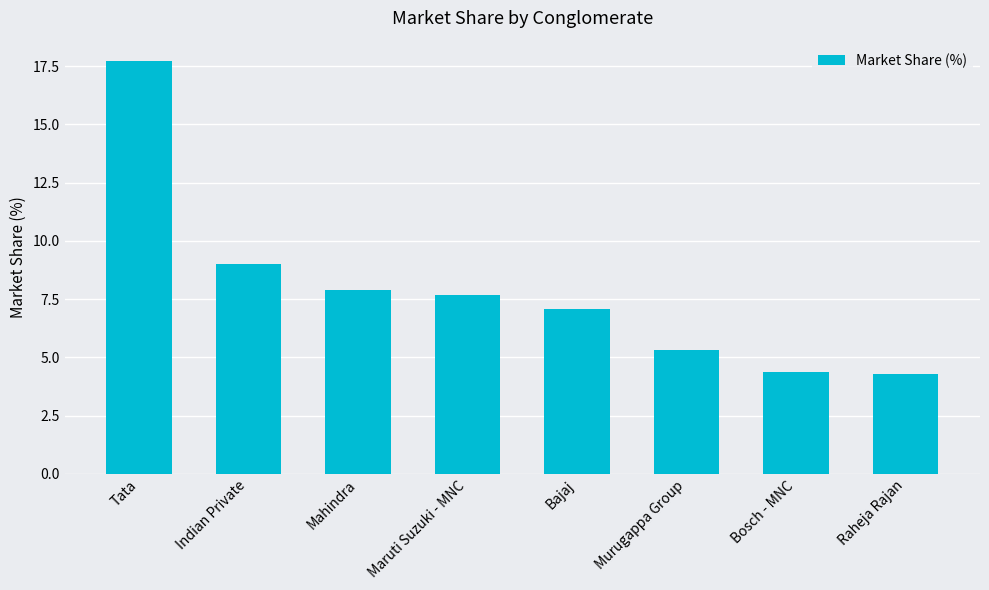

Reading right to left, list all the values displayed in this chart.

Raheja Rajan=4.3	Bosch - MNC=4.4	Murugappa Group=5.3	Bajaj=7.1	Maruti Suzuki - MNC=7.7	Mahindra=7.9	Indian Private=9.0	Tata=17.7